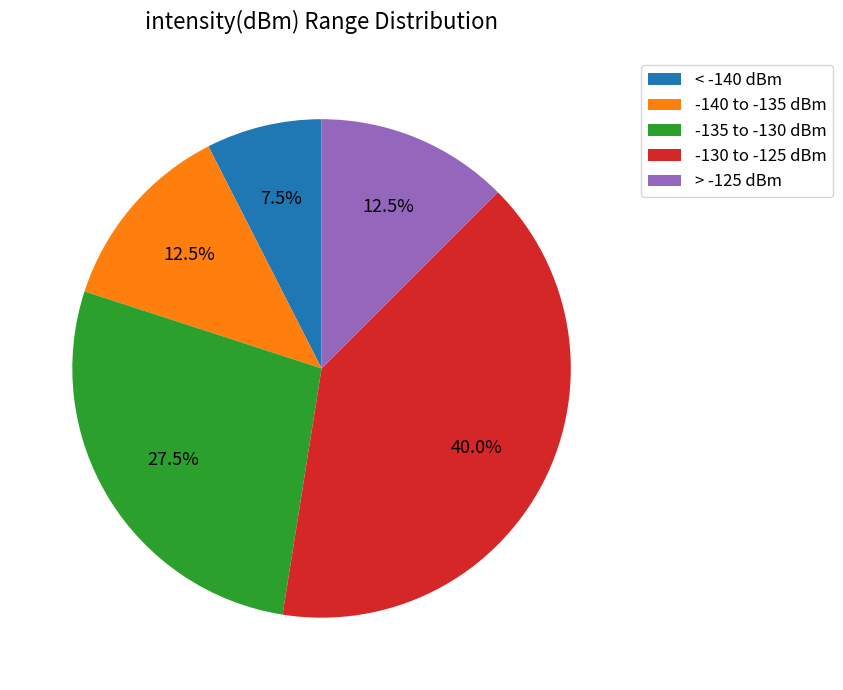

Does -140 to -135 dBm account for over 50% of the chart?

No